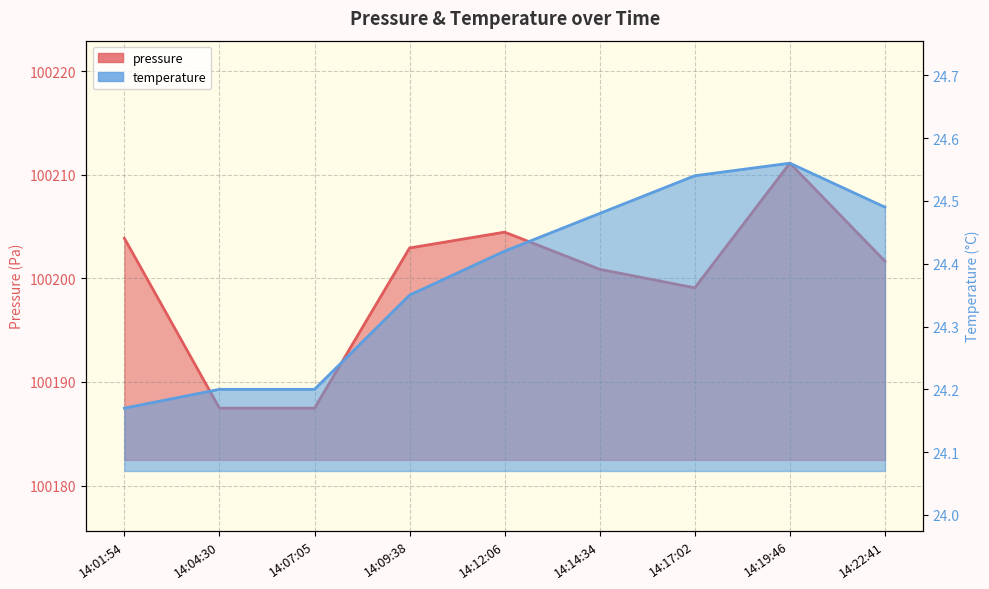

What is the label of the 4th point from the left?

14:09:38